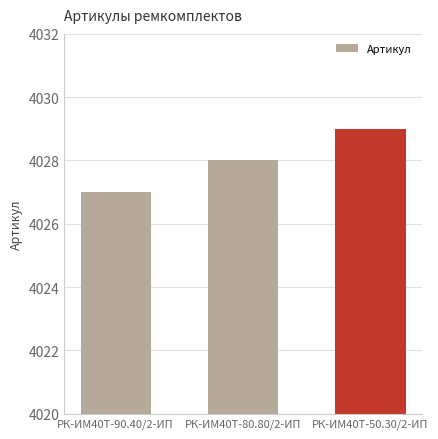

What is the approximate value at РК-ИМ40T-90.40/2-ИП?

4027